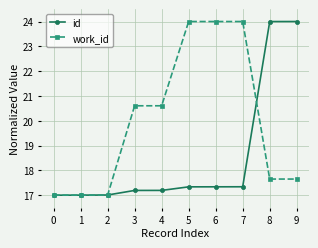

What is the total value across all series at 6?

41.3